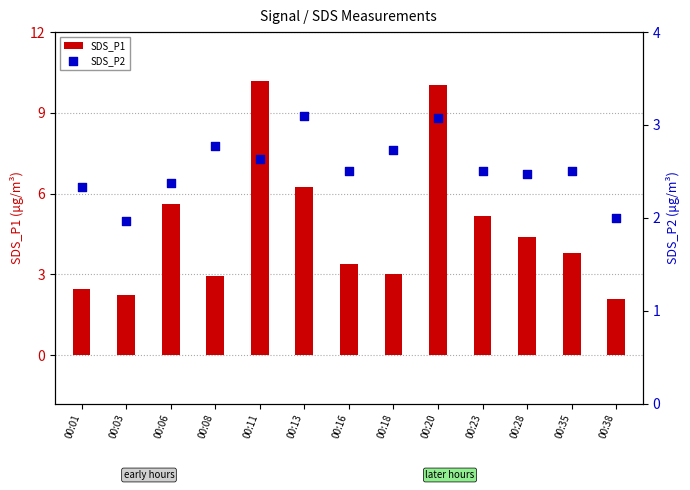

At how many categories does at least one series exceed 3?

8